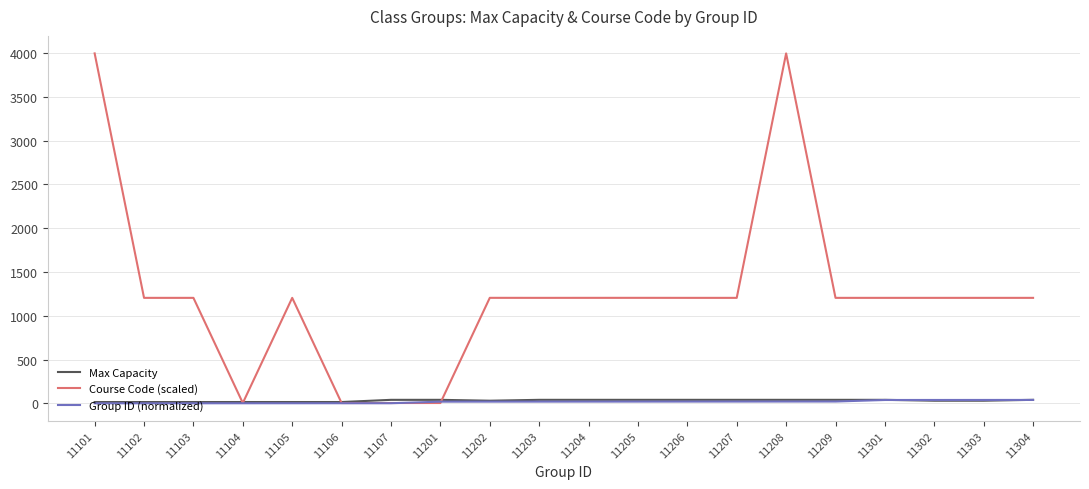

Which series has the largest range (max minus min)?

Course Code (scaled)